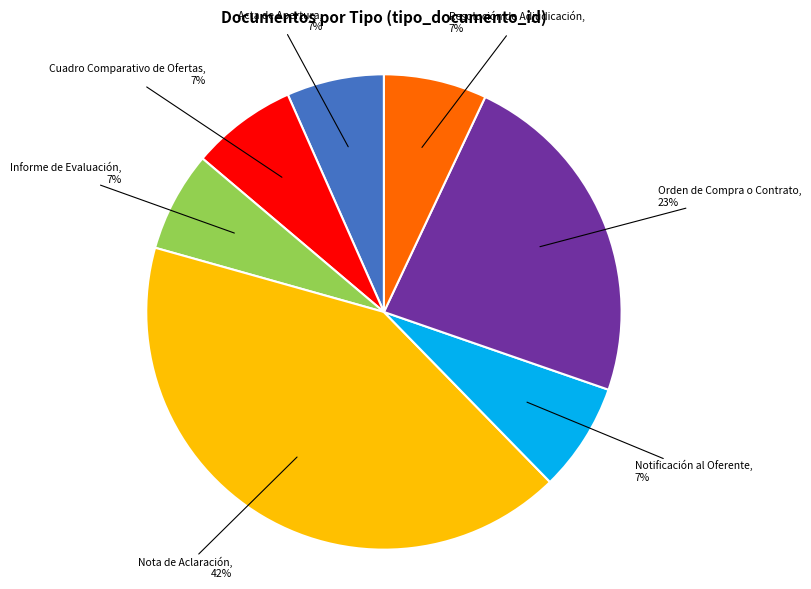

Do Cuadro Comparativo de Ofertas and Resolución de Adjudicación together represent more than half of the pie?

No